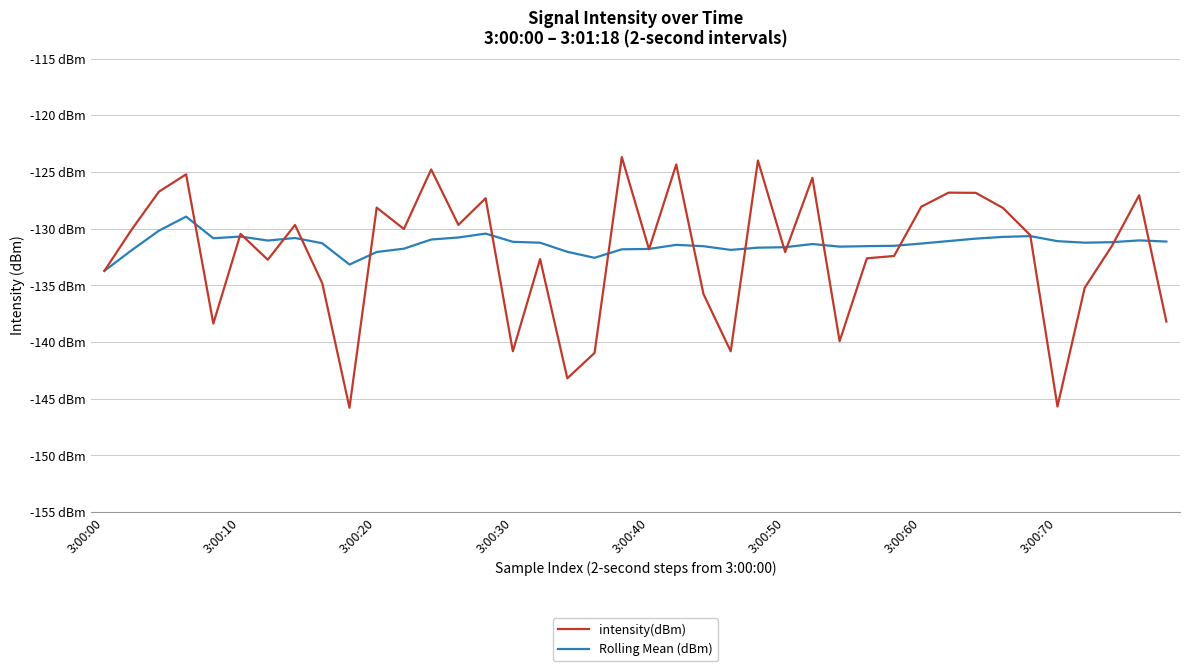

At which label does intensity(dBm) reach its peak?

19